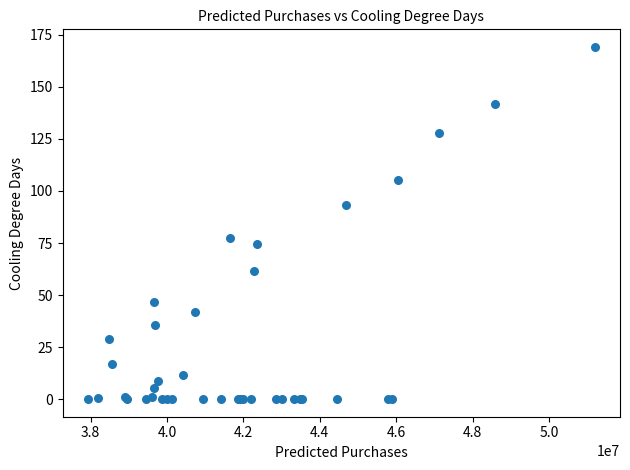

What Y value in the scatter plot is closest to 84?

77.3